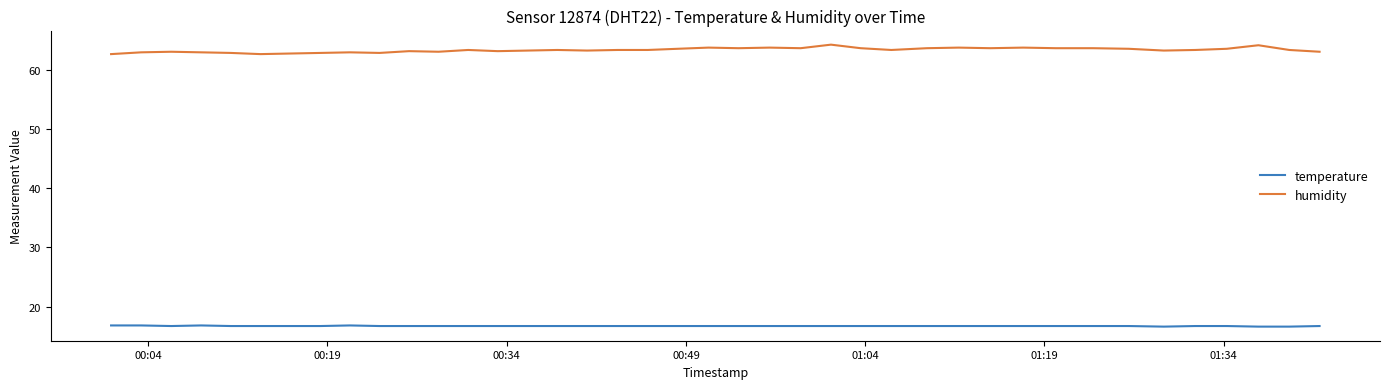

List the series in order of their overall mean, lowest first.

temperature, humidity